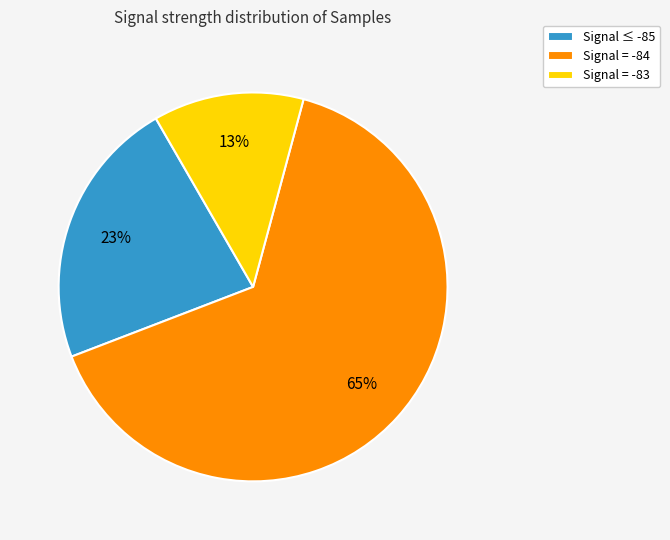

To the nearest percent, what is the average slice percentage?

33%